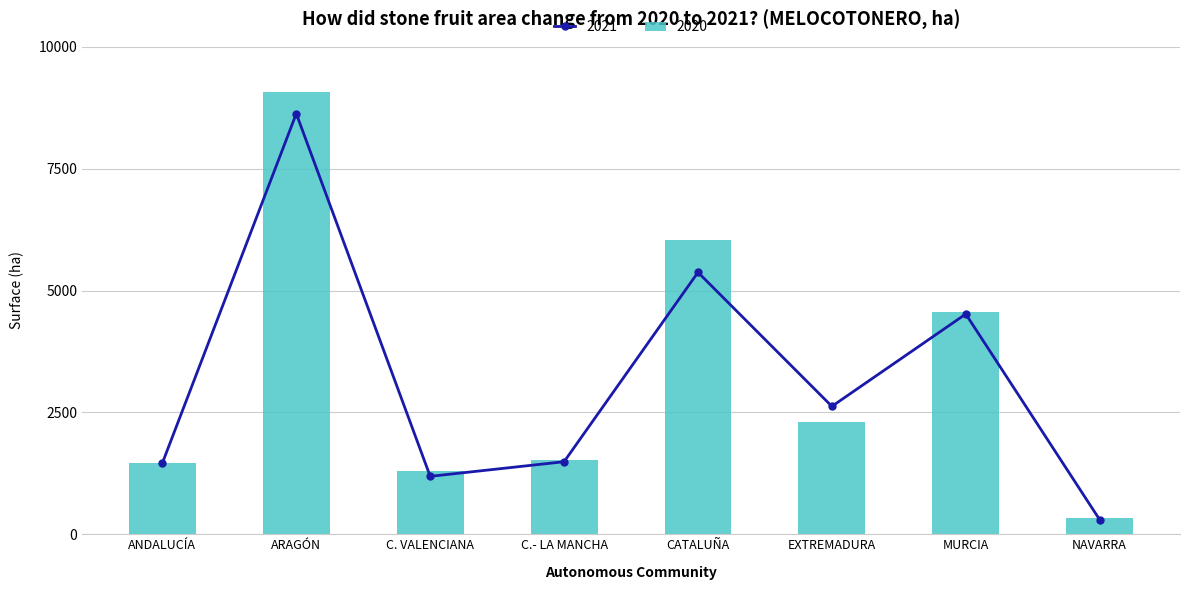

What position from the right is EXTREMADURA?

3